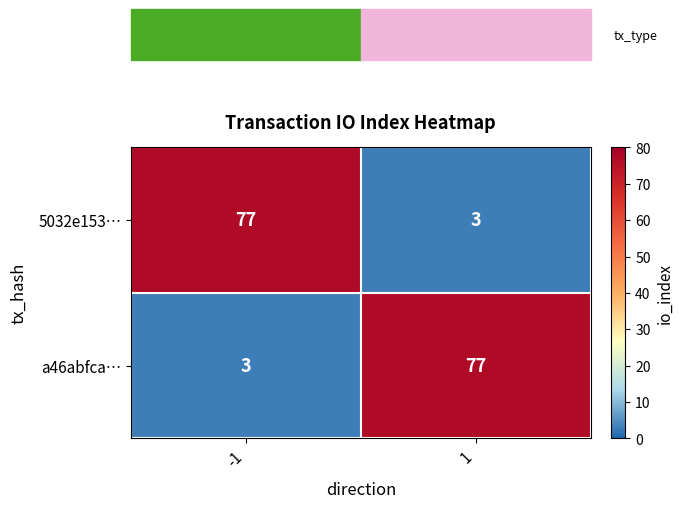

What is the total value across all series at 1?

80